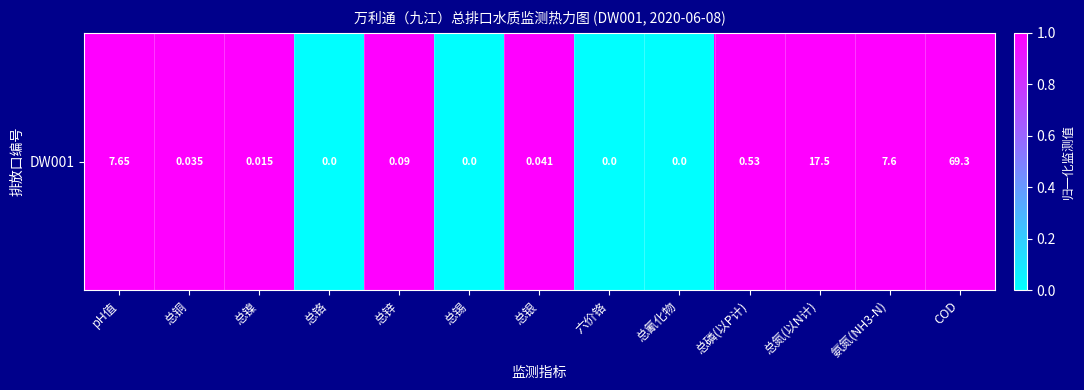

Which category has the highest value across all series?

pH值